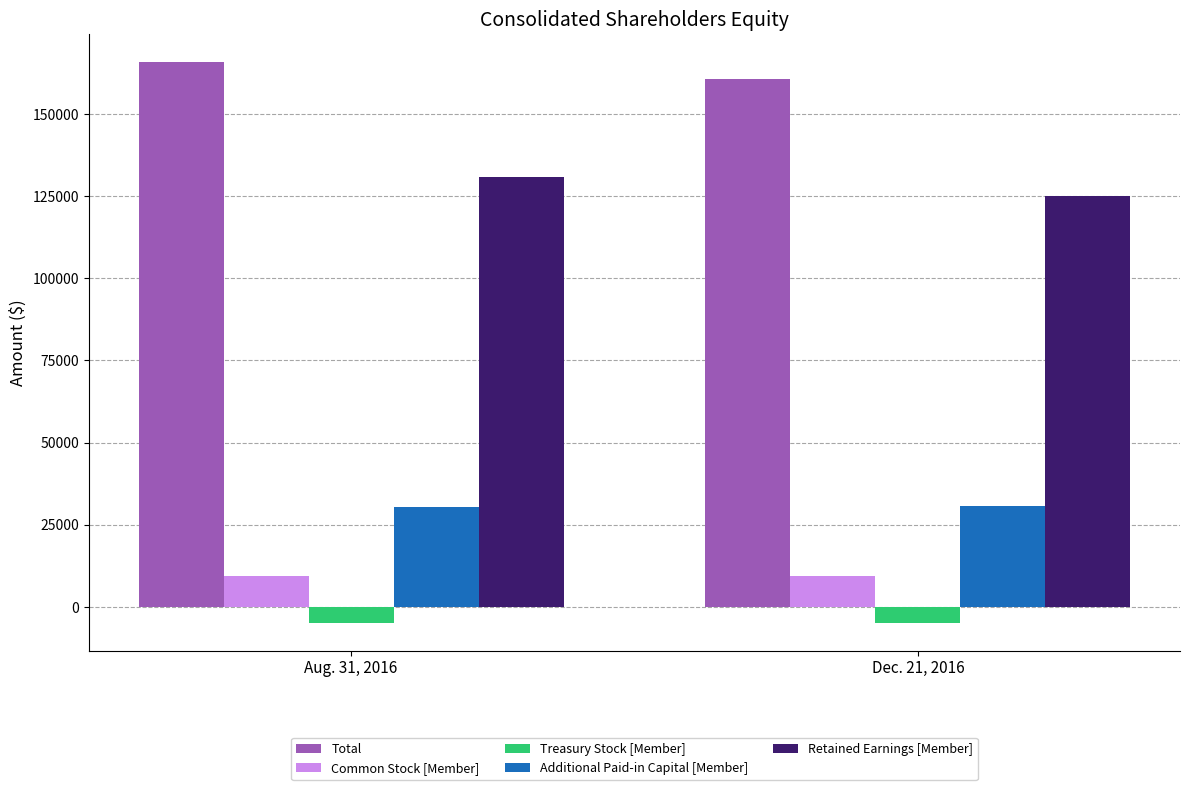

What is the sum of the Additional Paid-in Capital [Member] values at Dec. 21, 2016 and Aug. 31, 2016?

61122